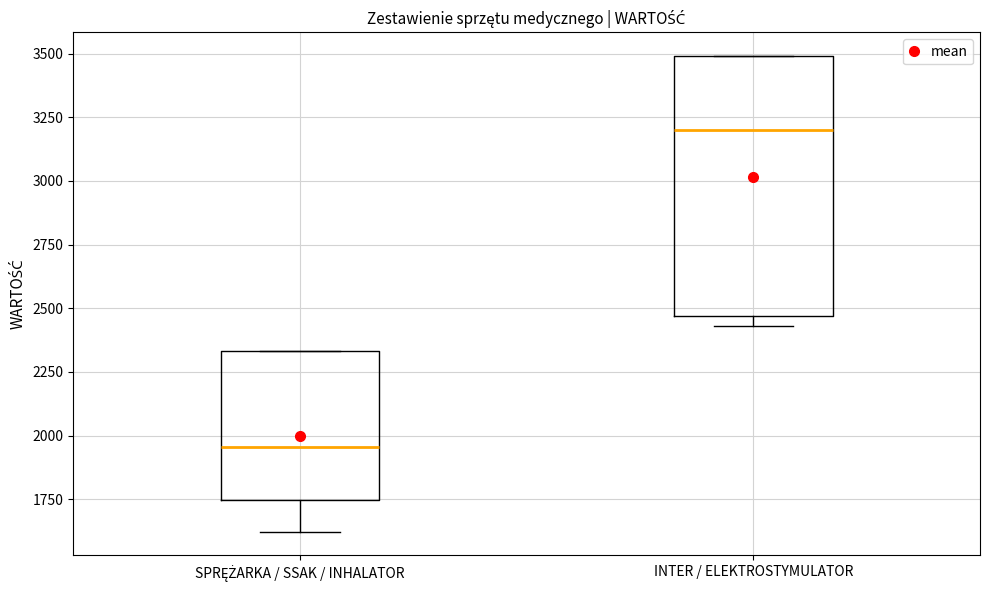

Comparing the boxes themselves (not the whiskers), which one is the tallest?

INTER / ELEKTROSTYMULATOR